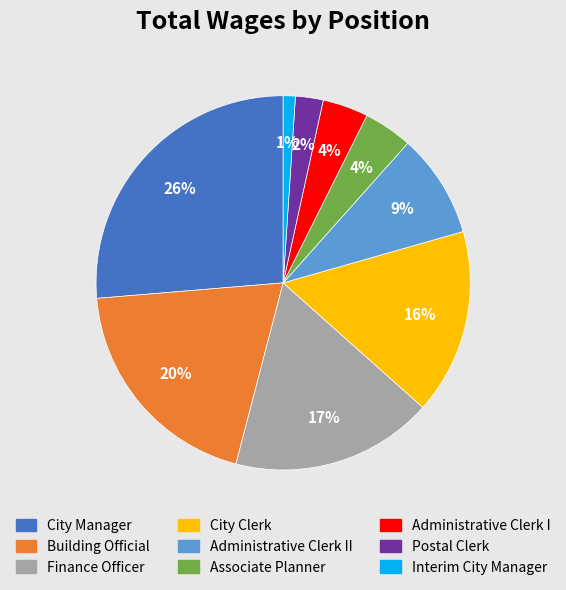

Is the sum of Postal Clerk and Building Official greater than half?

No